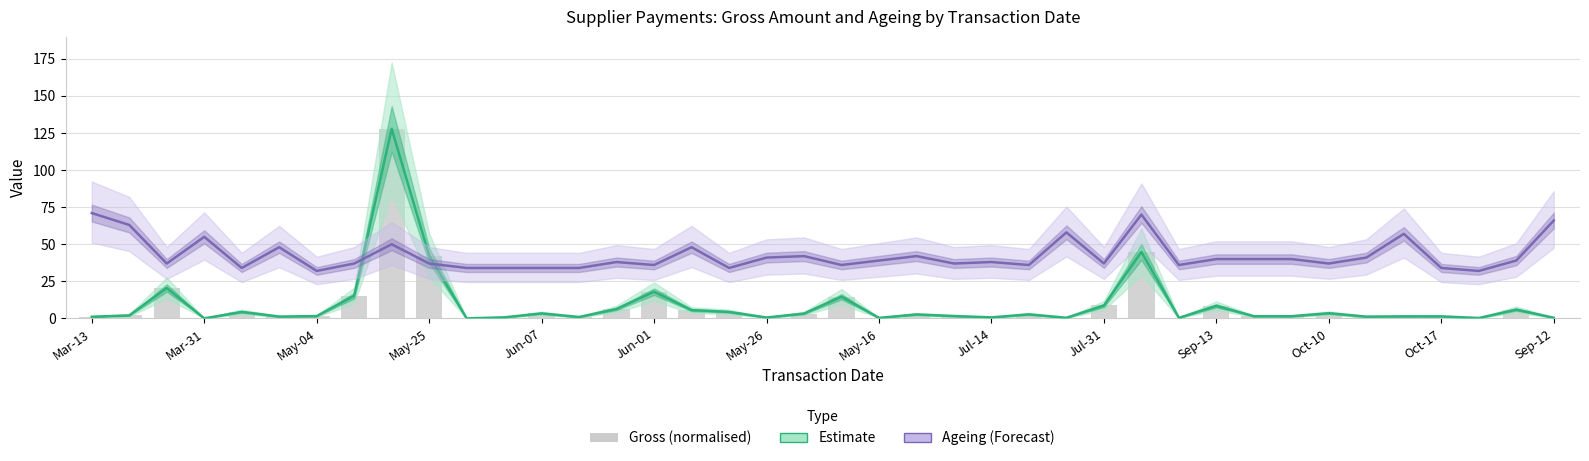

The Estimate series shows 0.4 at May-26. True or false?

False